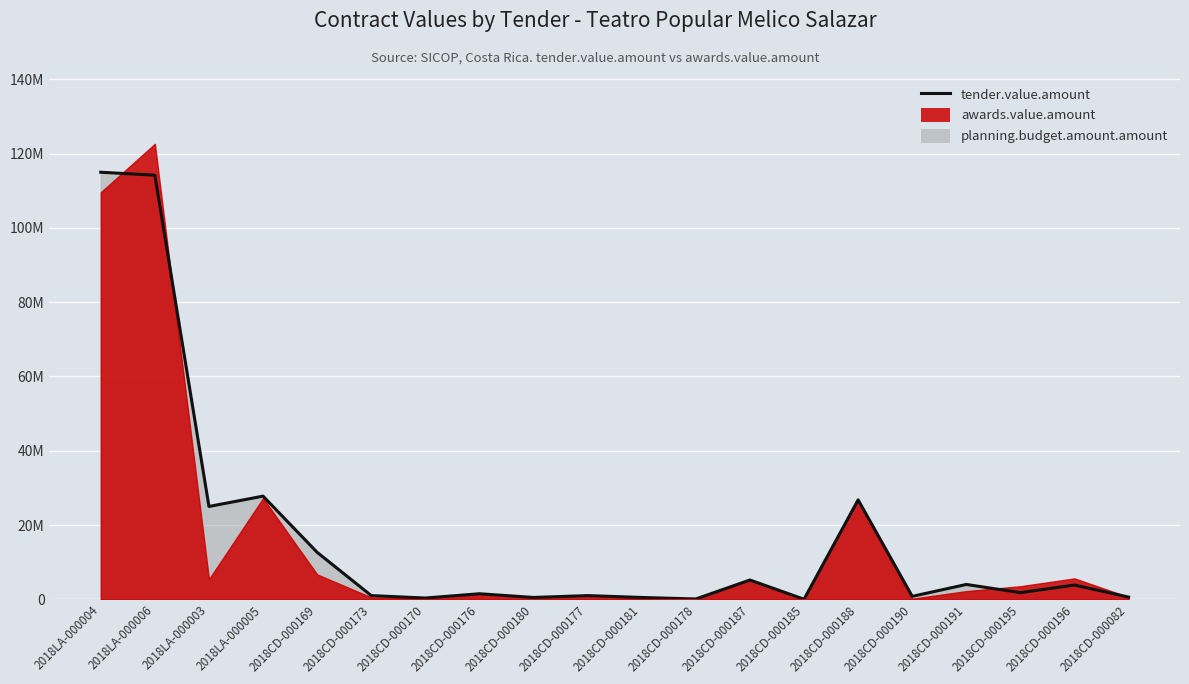

Read the value at 2018LA-000005.

27780000